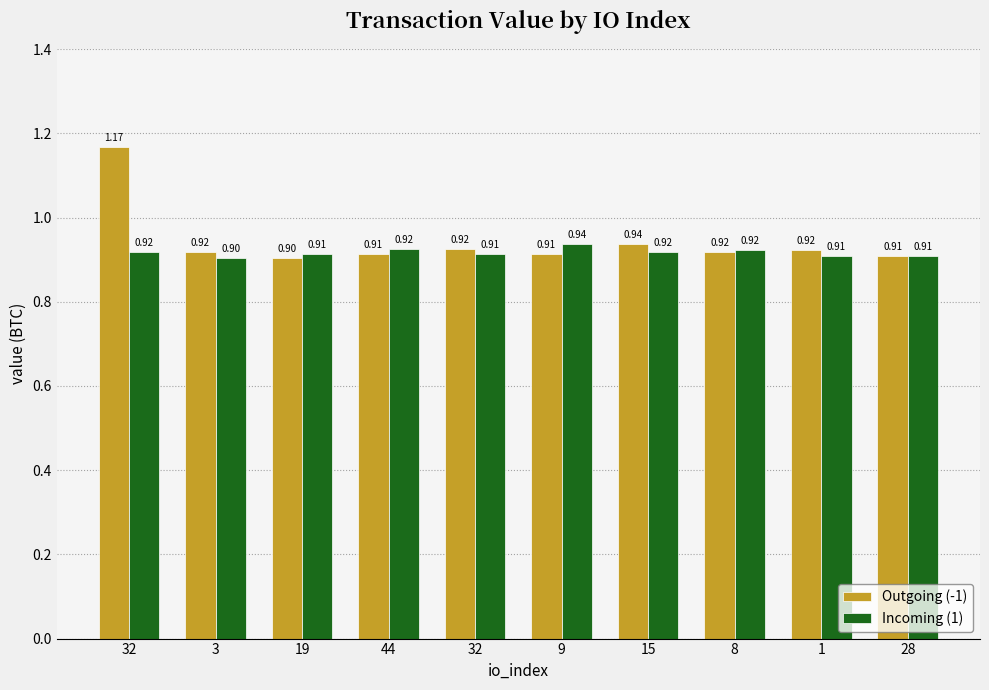

Reading left to right, list all the values displayed in this chart.

Outgoing (-1): 1.2	0.9	0.9	0.9	0.9	0.9	0.9	0.9	0.9	0.9
Incoming (1): 0.9	0.9	0.9	0.9	0.9	0.9	0.9	0.9	0.9	0.9